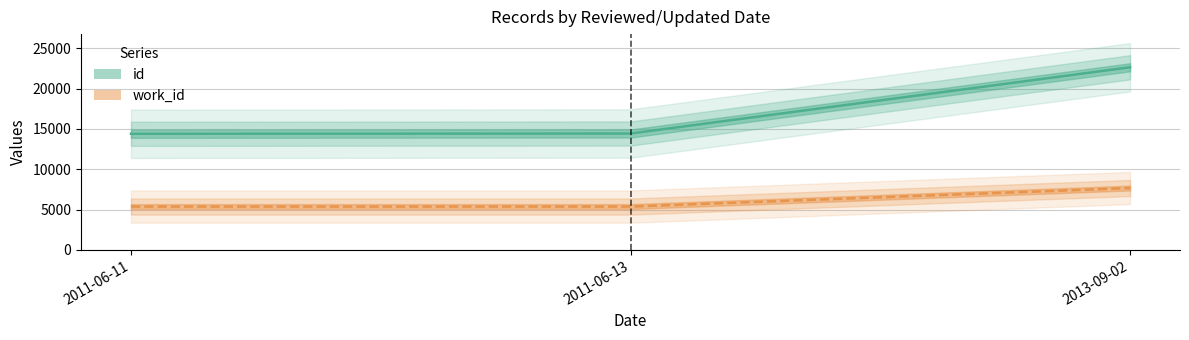

How many values in the id series are below 14425?

1